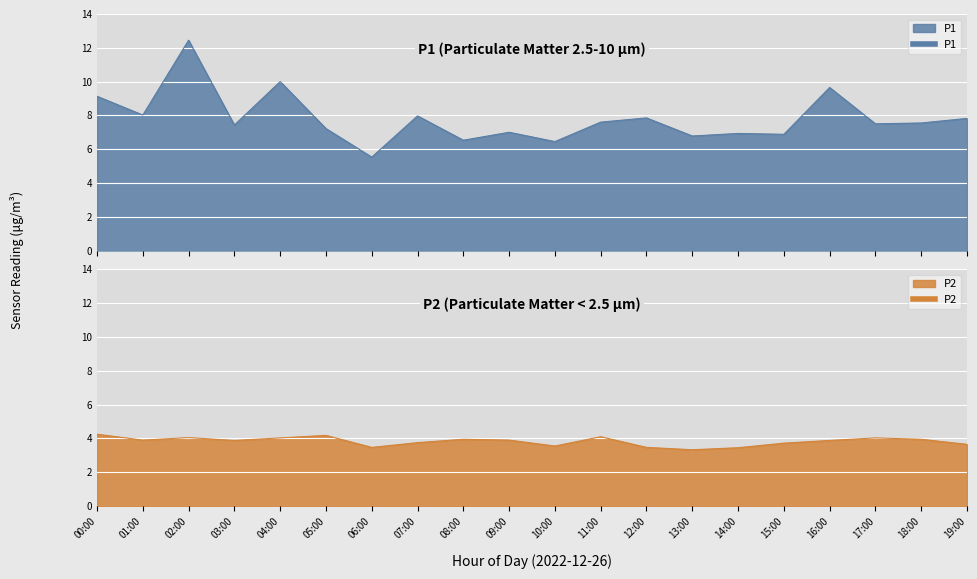

What is the lowest value of the P1 series?

5.5